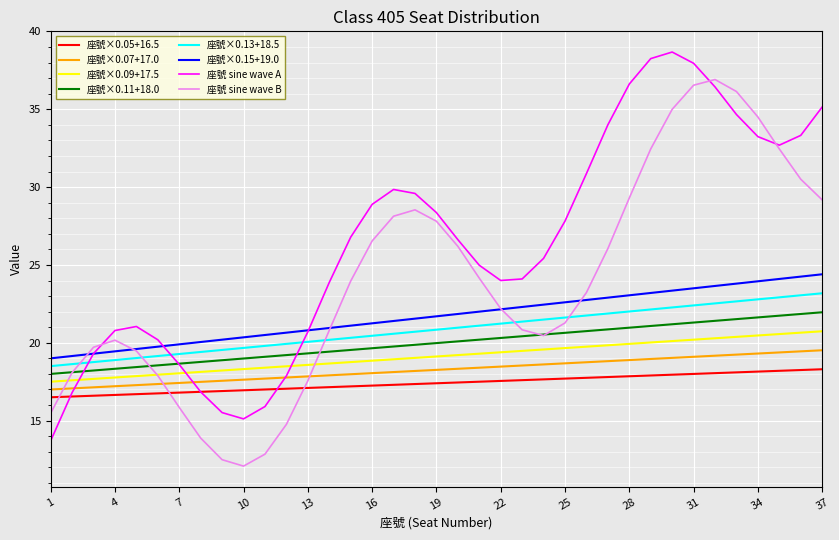

Which series has the largest total across all categories?

座號 sine wave A